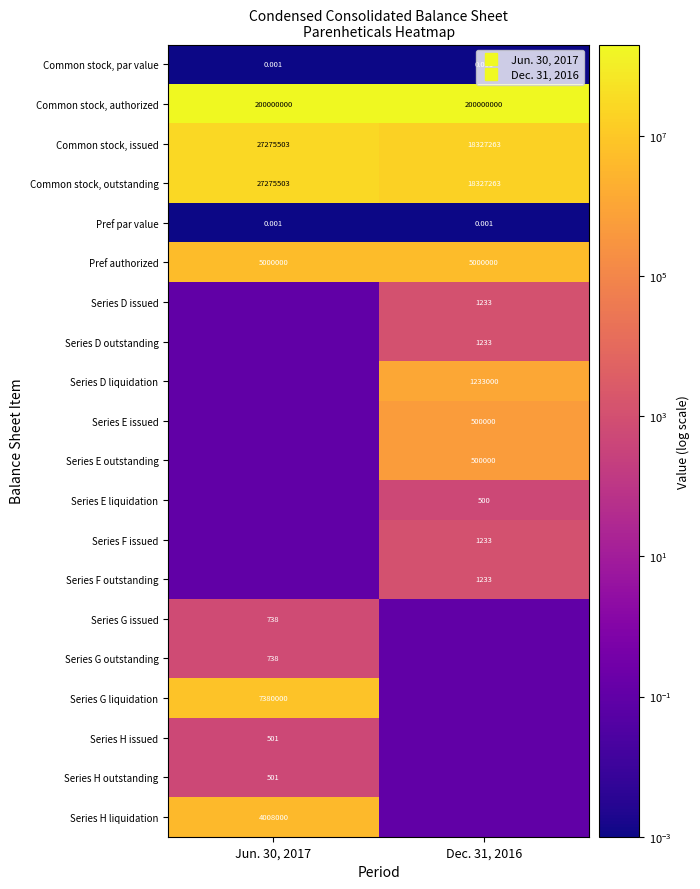

Rank the categories by Series H issued value from highest to lowest.

Jun. 30, 2017, Dec. 31, 2016